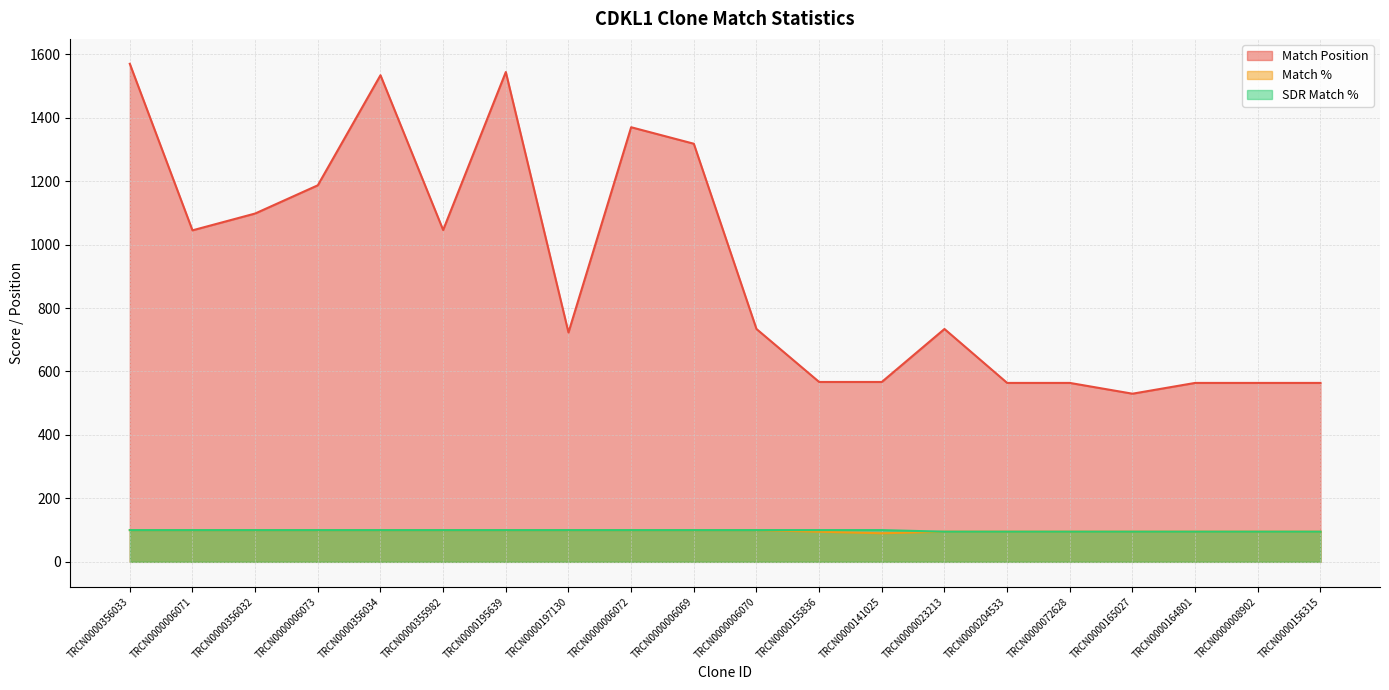

Reading left to right, what are all the values shown in this chart?

Match Position: TRCN0000356033=1570	TRCN0000006071=1045	TRCN0000356032=1098	TRCN0000006073=1187	TRCN0000356034=1534	TRCN0000355982=1046	TRCN0000195639=1544	TRCN0000197130=723	TRCN0000006072=1370	TRCN0000006069=1318	TRCN0000006070=734	TRCN0000155836=567	TRCN0000141025=567	TRCN0000023213=734	TRCN0000204533=564	TRCN0000072628=564	TRCN0000165027=530	TRCN0000164801=564	TRCN0000008902=564	TRCN0000156315=564
Match %: TRCN0000356033=100	TRCN0000006071=100	TRCN0000356032=100	TRCN0000006073=100	TRCN0000356034=100	TRCN0000355982=100	TRCN0000195639=100	TRCN0000197130=100	TRCN0000006072=100	TRCN0000006069=100	TRCN0000006070=100	TRCN0000155836=95	TRCN0000141025=90	TRCN0000023213=95	TRCN0000204533=95	TRCN0000072628=95	TRCN0000165027=95	TRCN0000164801=95	TRCN0000008902=95	TRCN0000156315=95
SDR Match %: TRCN0000356033=100	TRCN0000006071=100	TRCN0000356032=100	TRCN0000006073=100	TRCN0000356034=100	TRCN0000355982=100	TRCN0000195639=100	TRCN0000197130=100	TRCN0000006072=100	TRCN0000006069=100	TRCN0000006070=100	TRCN0000155836=100	TRCN0000141025=100	TRCN0000023213=95	TRCN0000204533=95	TRCN0000072628=95	TRCN0000165027=95	TRCN0000164801=95	TRCN0000008902=95	TRCN0000156315=95